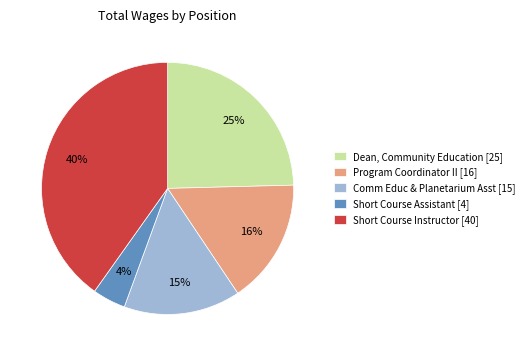

Approximately how many times larger is the value at Comm Educ & Planetarium Asst [15] compared to Short Course Instructor [40]?

0.4